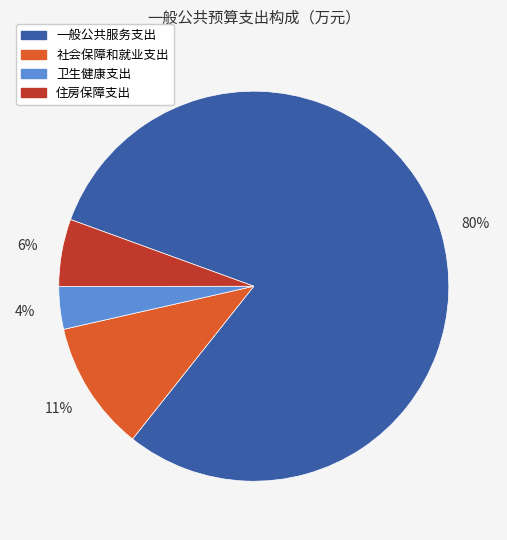

To the nearest percent, what is the difference between the 社会保障和就业支出 and 卫生健康支出 slice percentages?

7%